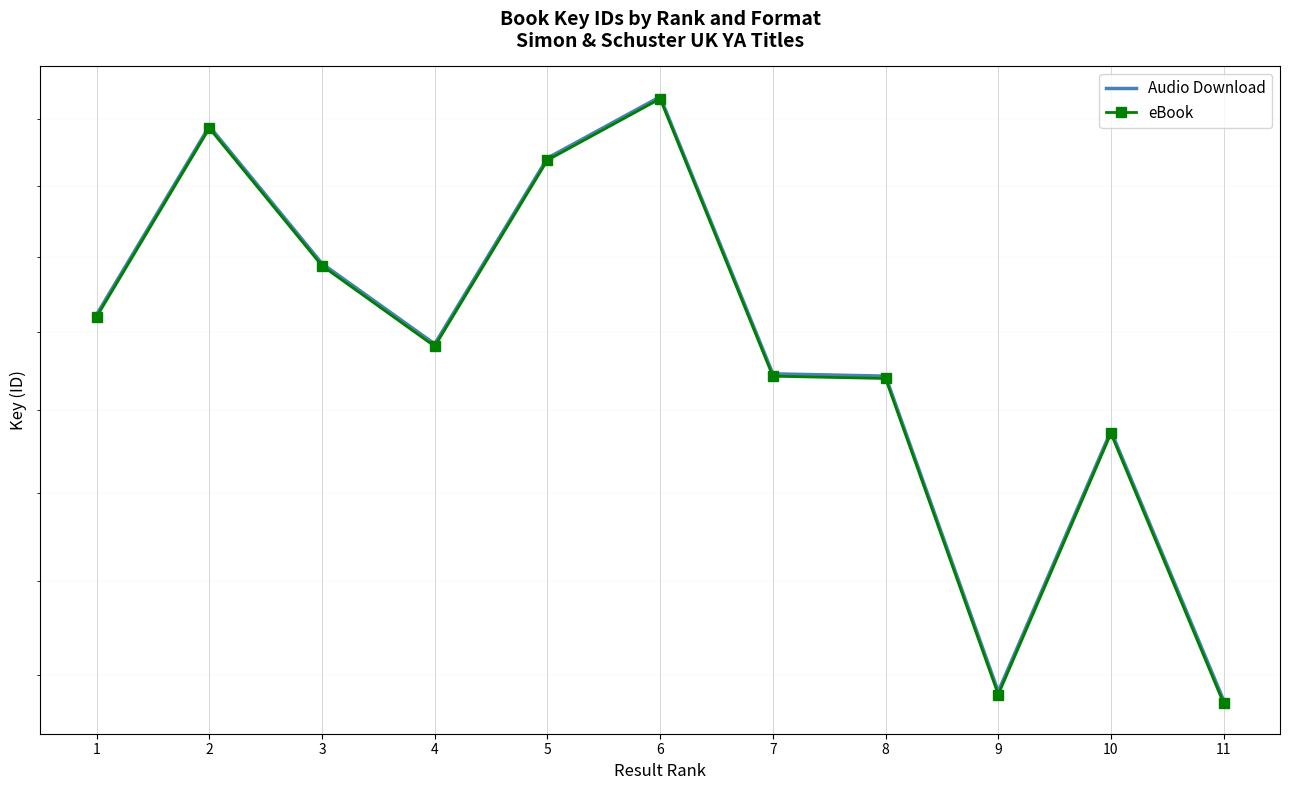

Which label corresponds to the largest value in the chart?

6